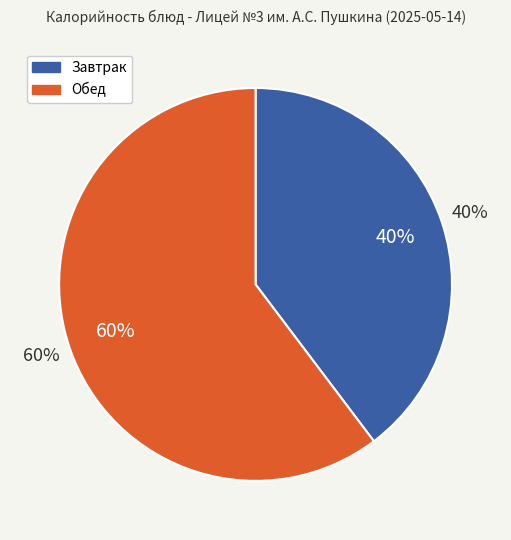

The Икра свекольная slice represents 9% of the pie. True or false?

False